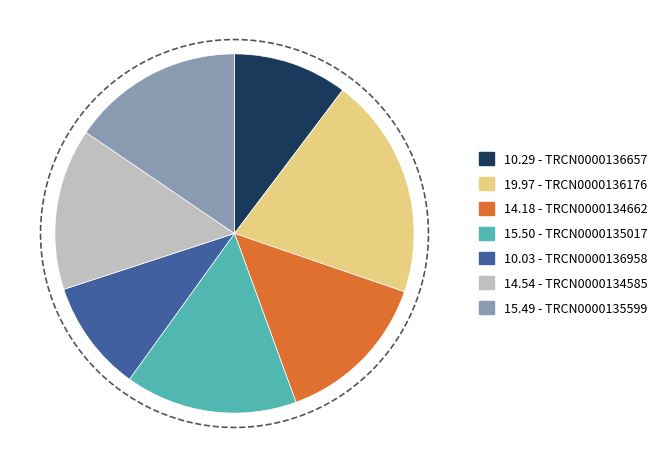

The TRCN0000134662 slice represents 14% of the pie. True or false?

True